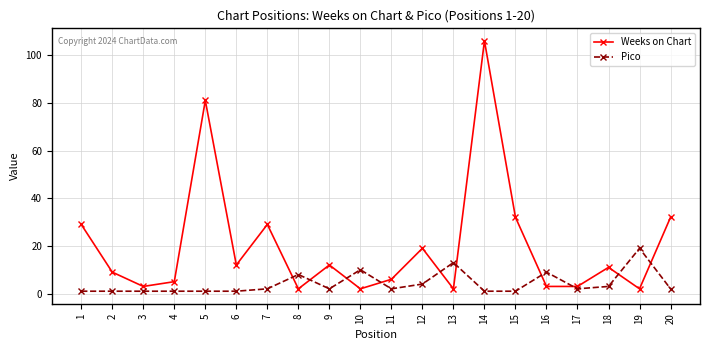

At which category does Weeks on Chart reach its first local valley?

3